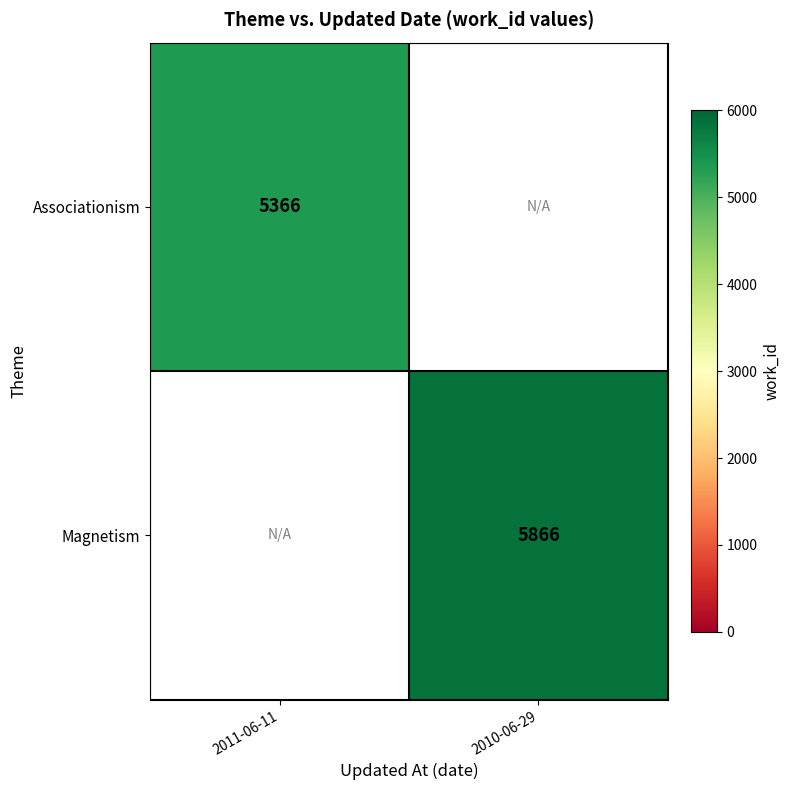

The Magnetism series shows 5866 at 2010-06-29. True or false?

True